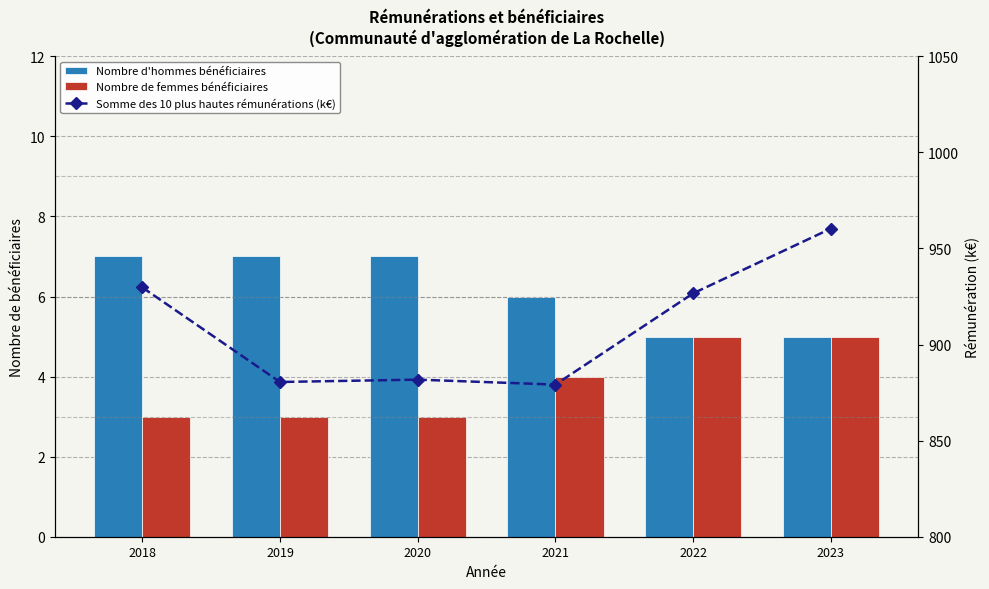

What is the difference between the second highest and minimum values in the Nombre d'hommes bénéficiaires series?

2.0